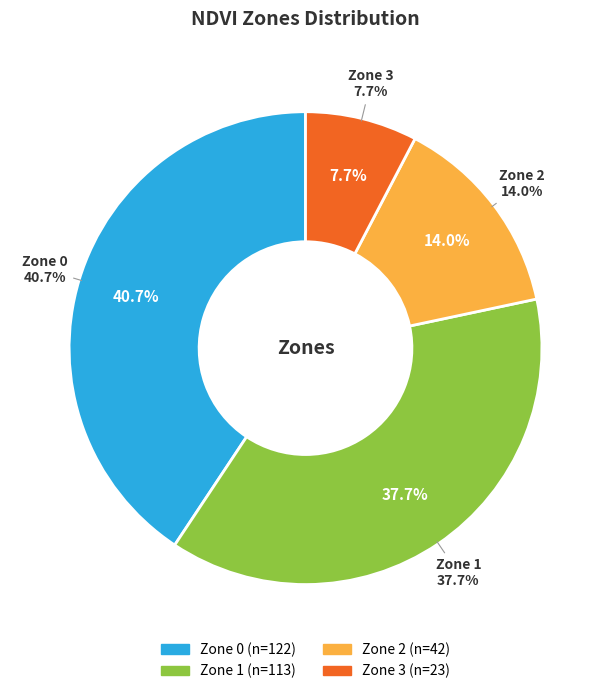

To the nearest percent, what is the difference between the Zone 0 and Zone 3 slice percentages?

33%